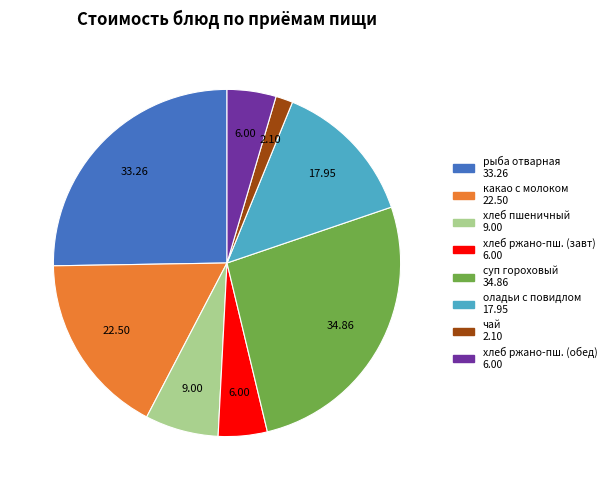

Does any single category account for the majority?

No